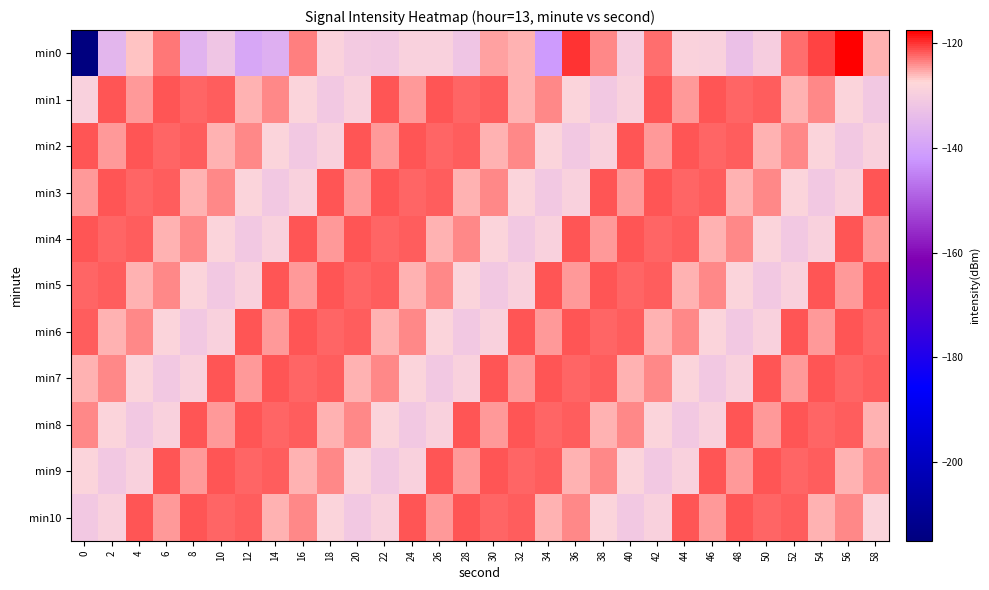

Count the number of categories in the chart.

30